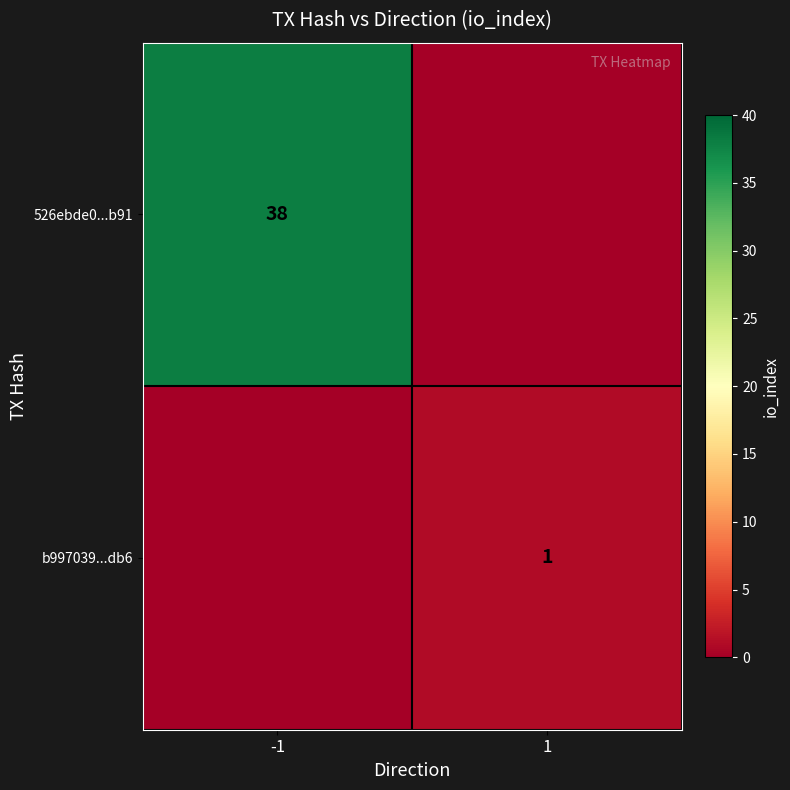

The b997039...db6 series shows 1 at 1. True or false?

True